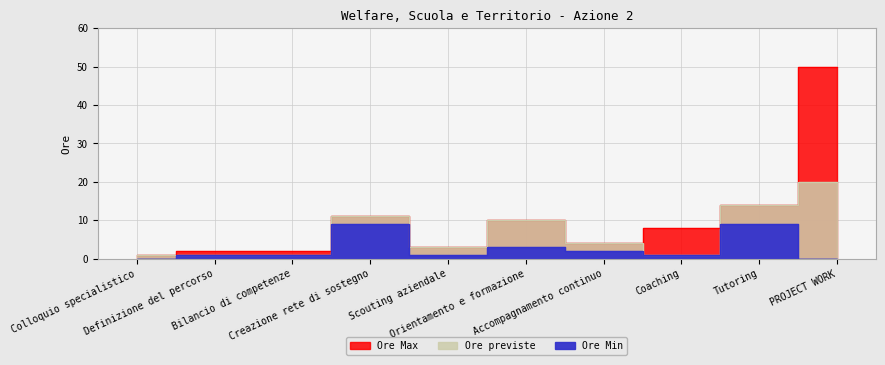

Where is the first local maximum for Ore Max?

Creazione rete di sostegno